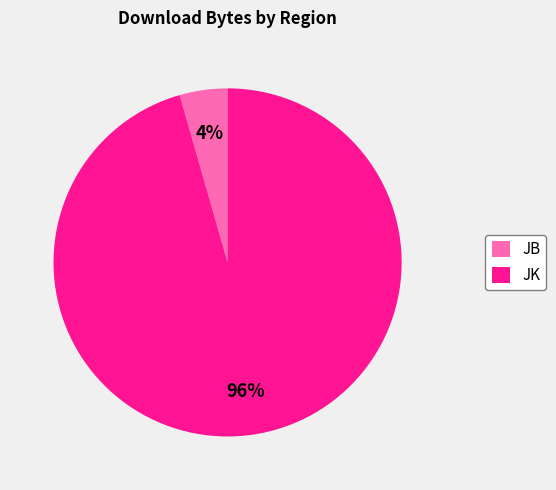

To the nearest percent, what portion does JB represent?

4%